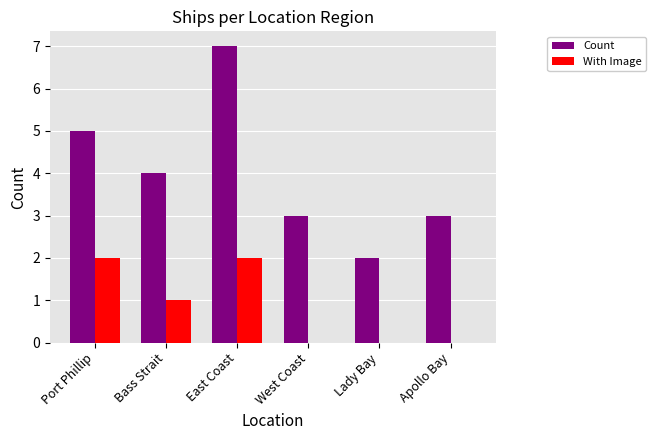

The Count series shows 3 at West Coast. True or false?

True